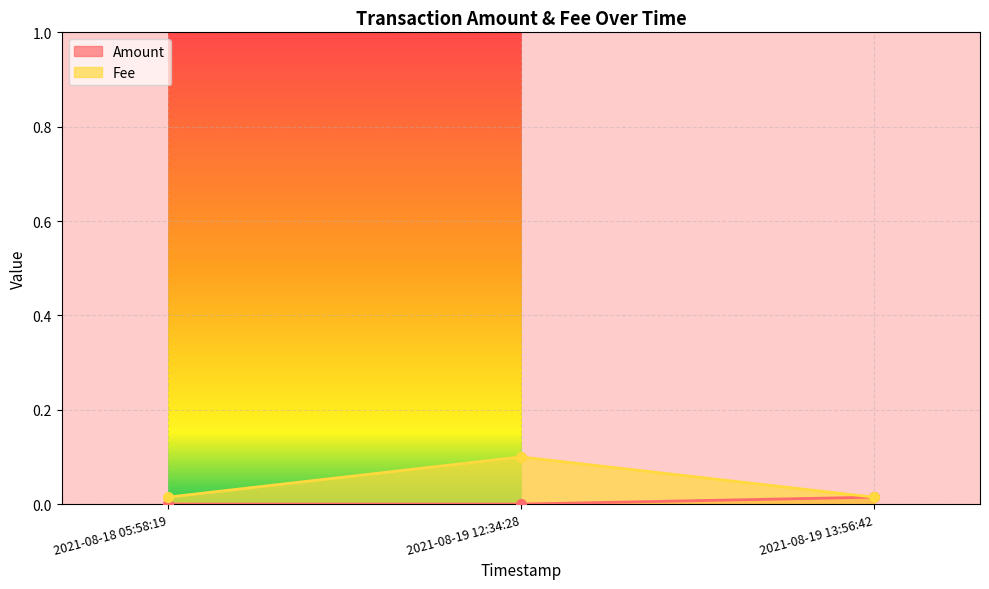

Which series changed the most between 2021-08-19 12:34:28 and 2021-08-19 13:56:42?

Fee